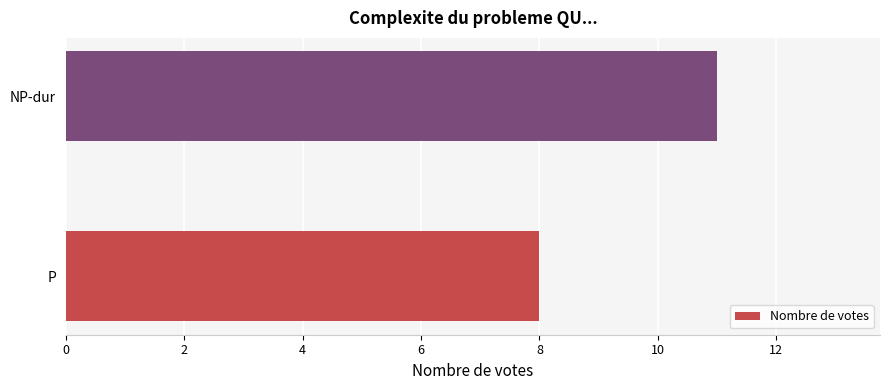

Count the values in the range 8 to 11.

2